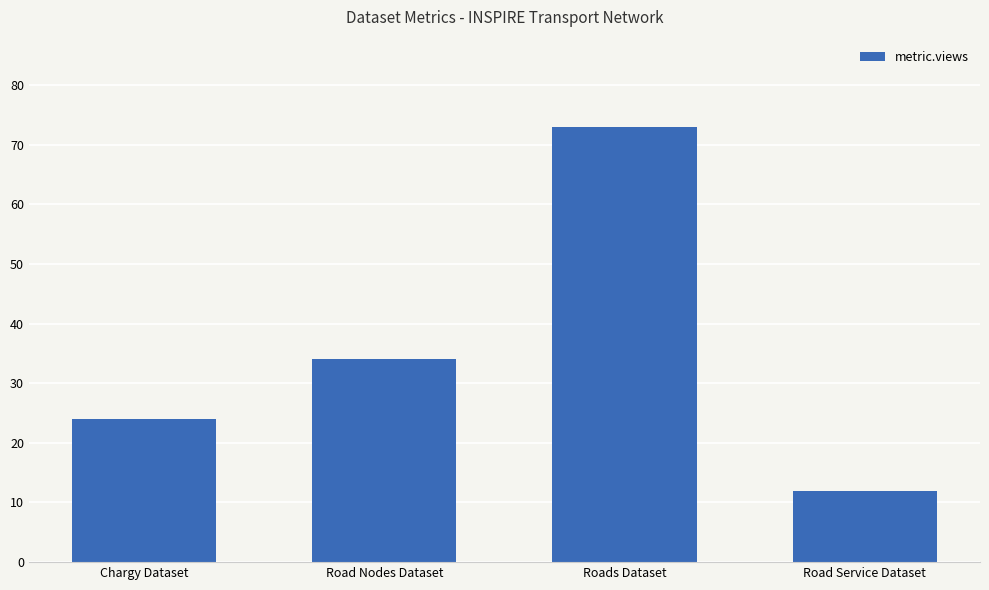

Rank the categories by value from highest to lowest.

Roads Dataset, Road Nodes Dataset, Chargy Dataset, Road Service Dataset